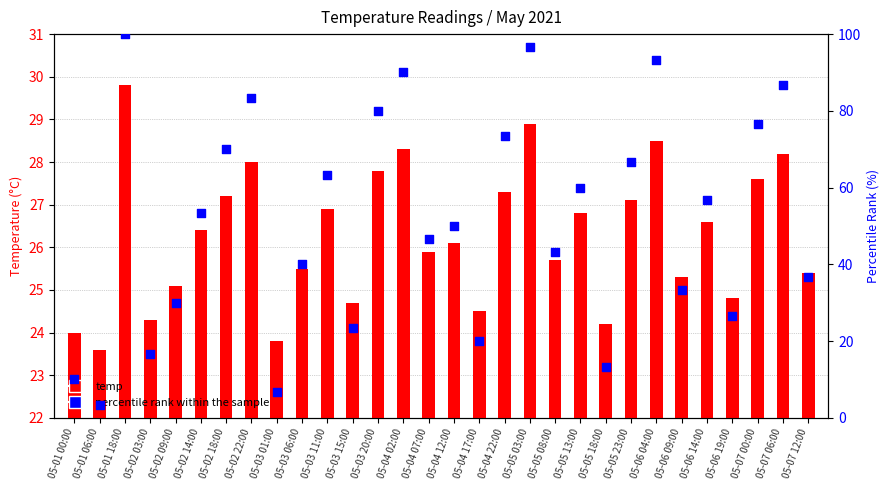

At which category is the sum across all series the highest?

05-01 18:00